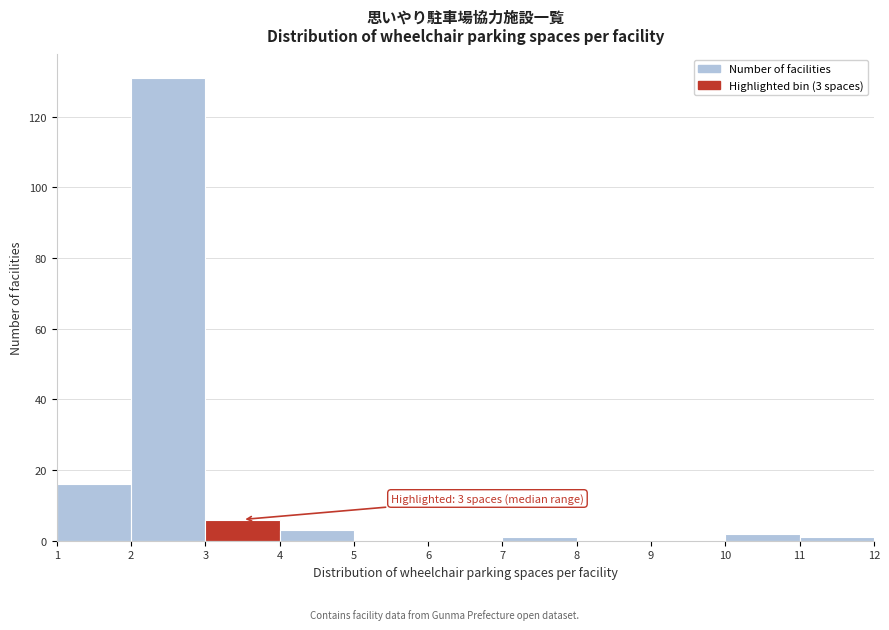

Over which range of the x-axis is the bar tallest?

2 to 3